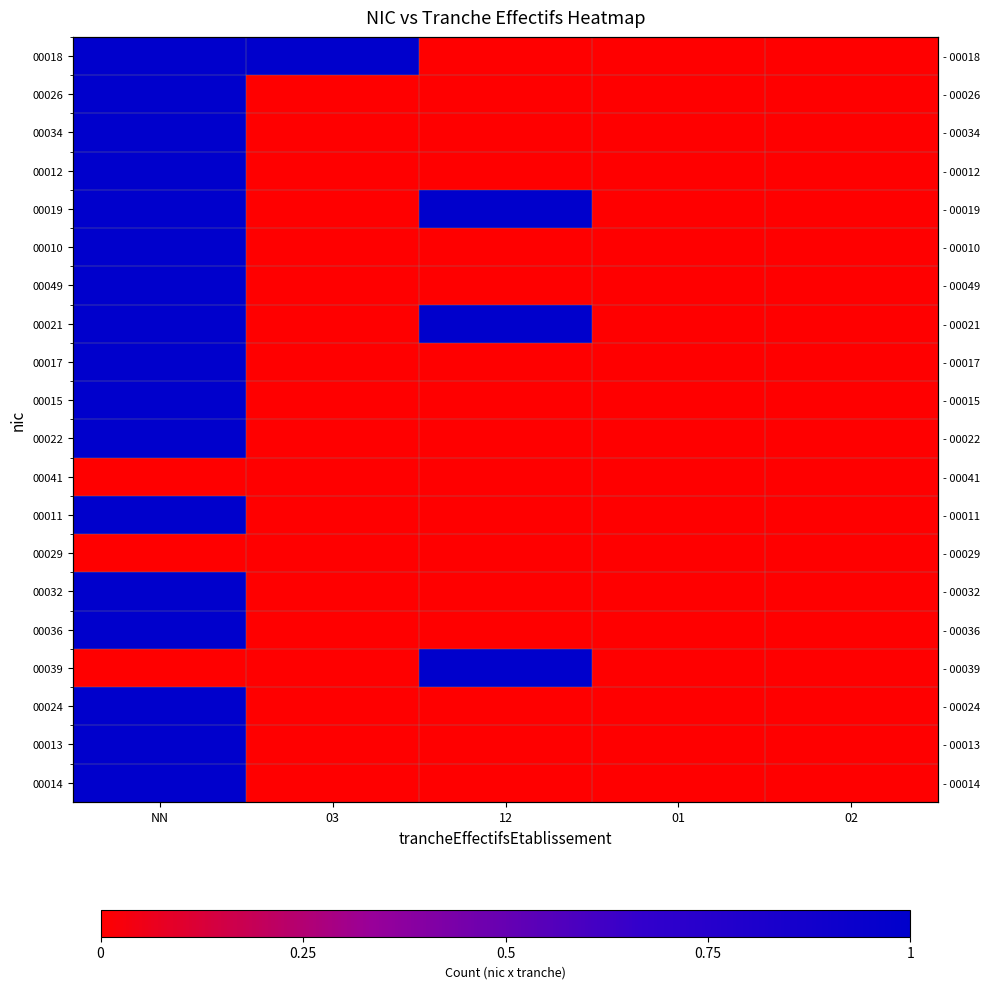

Is the value of 00026 at 01 greater than the value of 00041 at 12?

No